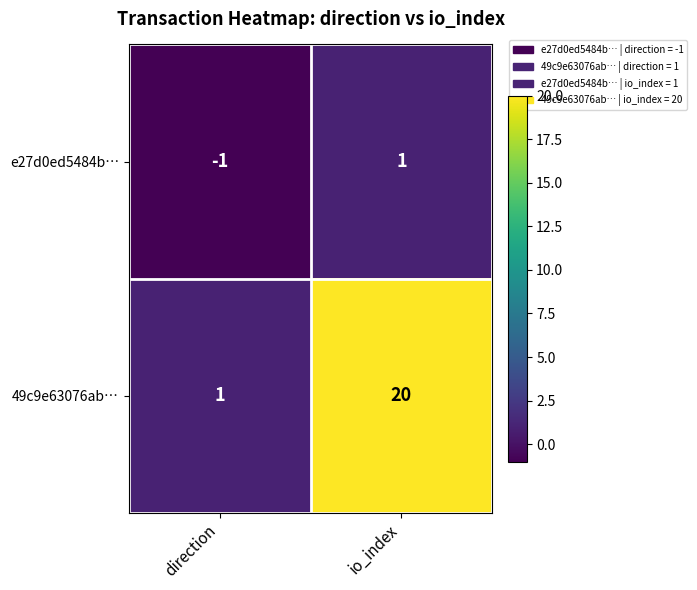

How many values in the 49c9e63076ab… series are below 20?

1